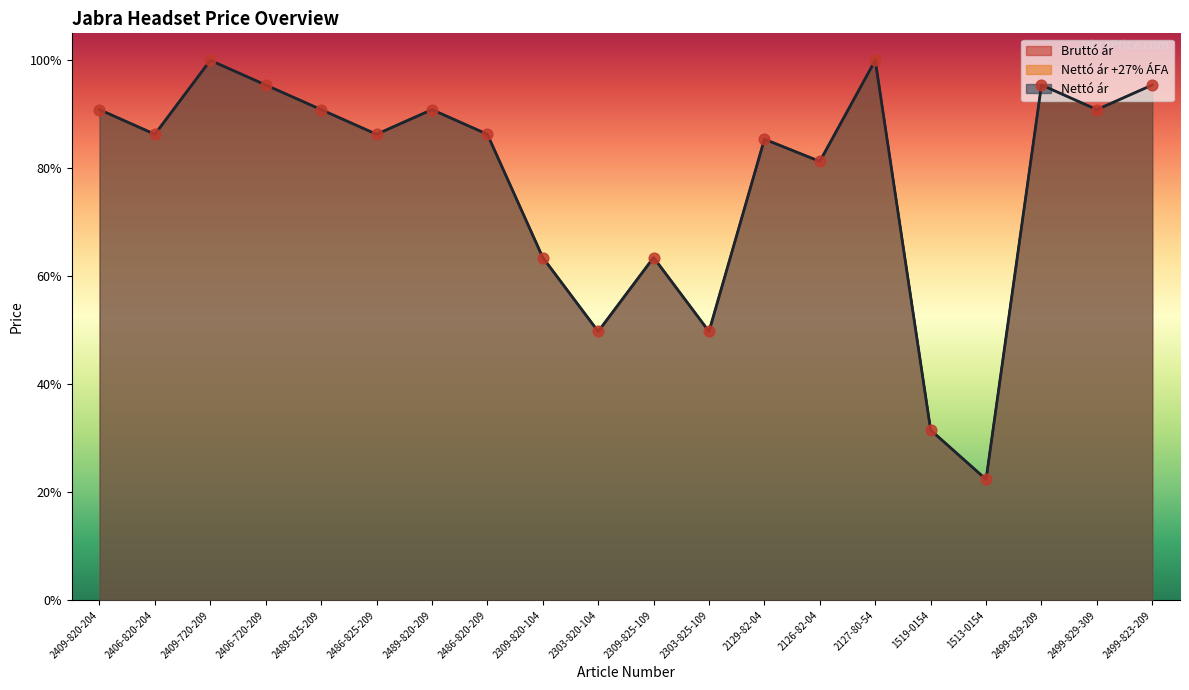

Which series has the largest Y range (max minus min)?

Nettó ár +27% ÁFA